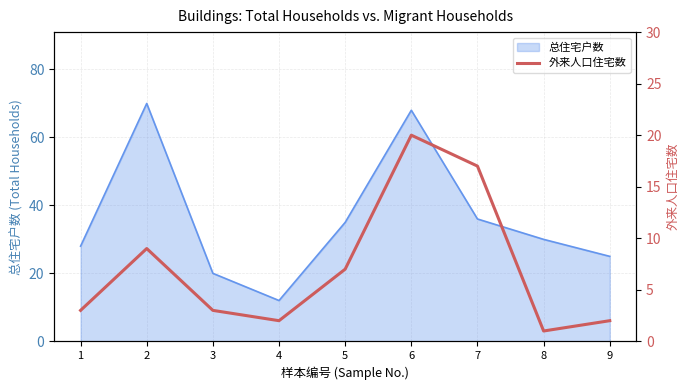

What is the minimum value for 总住宅户数?

12